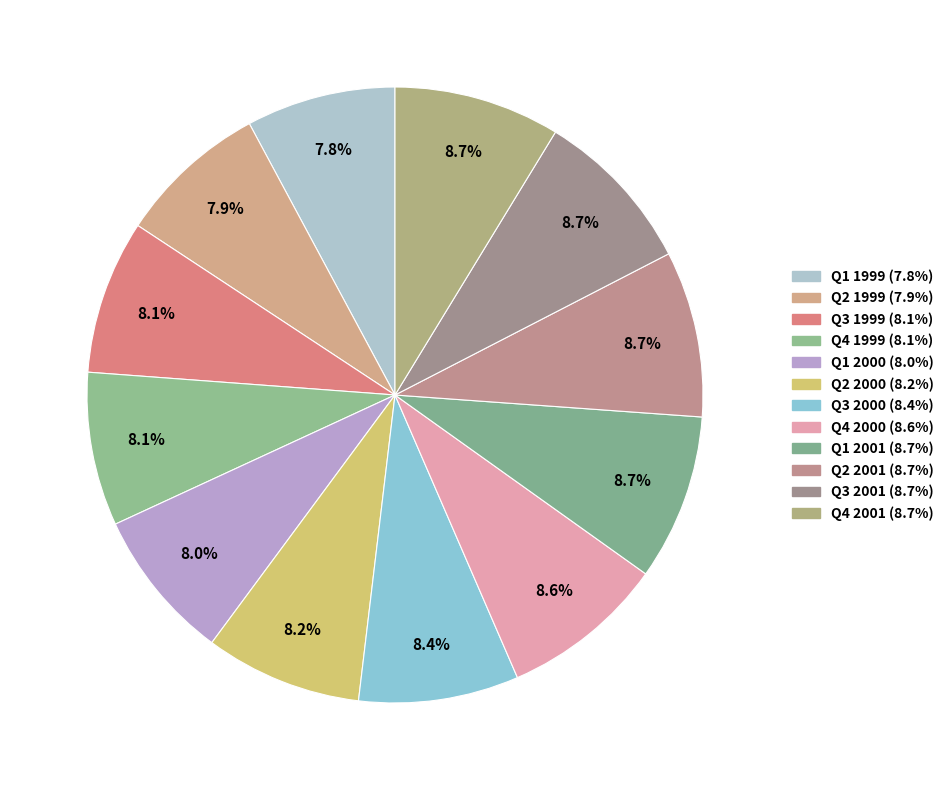

Rank the categories by value from highest to lowest.

Q1 2001, Q4 2001, Q2 2001, Q3 2001, Q4 2000, Q3 2000, Q2 2000, Q3 1999, Q4 1999, Q1 2000, Q2 1999, Q1 1999